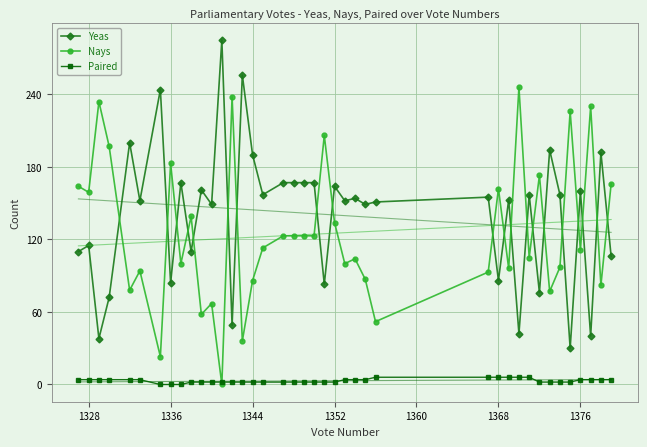

True or false: Yeas has more than 0 points higher than both neighbors.

True